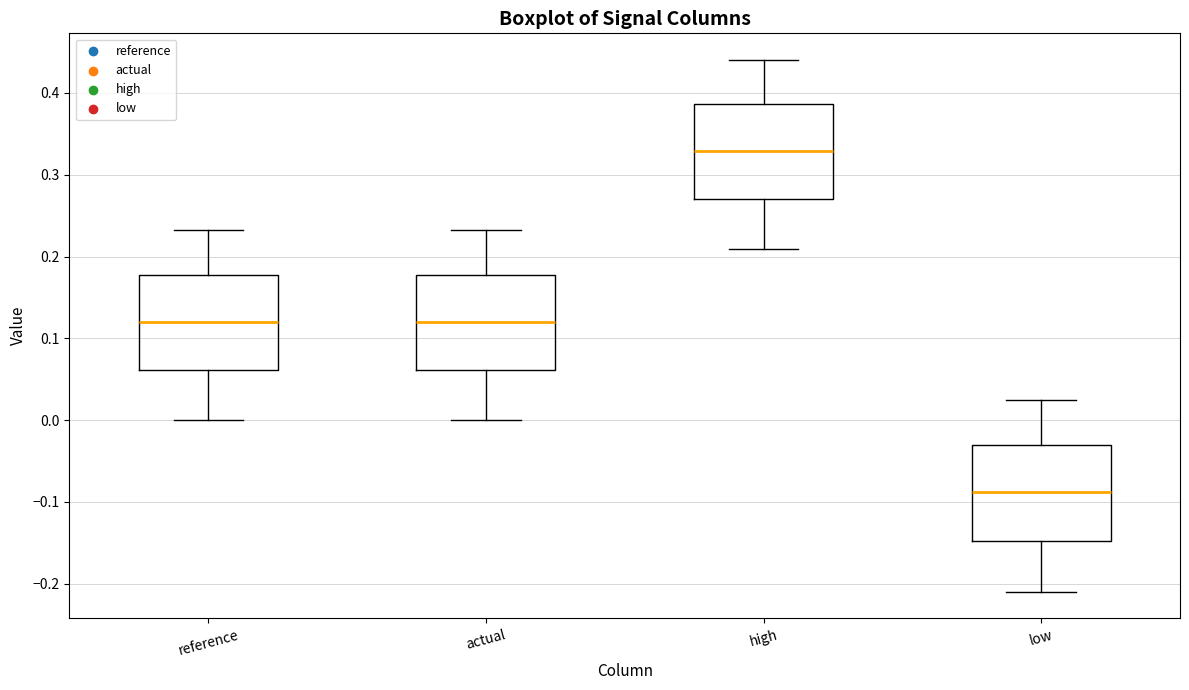

Reading left to right, transcribe this box plot: for each box, give where its median line is, the range the box spans, and where its two whiskers end, as read against the y-axis. The values are not printed on the chart, so give them approximately, as read against the axis.

reference: median 0.12, box 0.06 to 0.18, whiskers 0.00 to 0.23
actual: median 0.12, box 0.06 to 0.18, whiskers 0.00 to 0.23
high: median 0.33, box 0.27 to 0.39, whiskers 0.21 to 0.44
low: median -0.09, box -0.15 to -0.03, whiskers -0.21 to 0.02